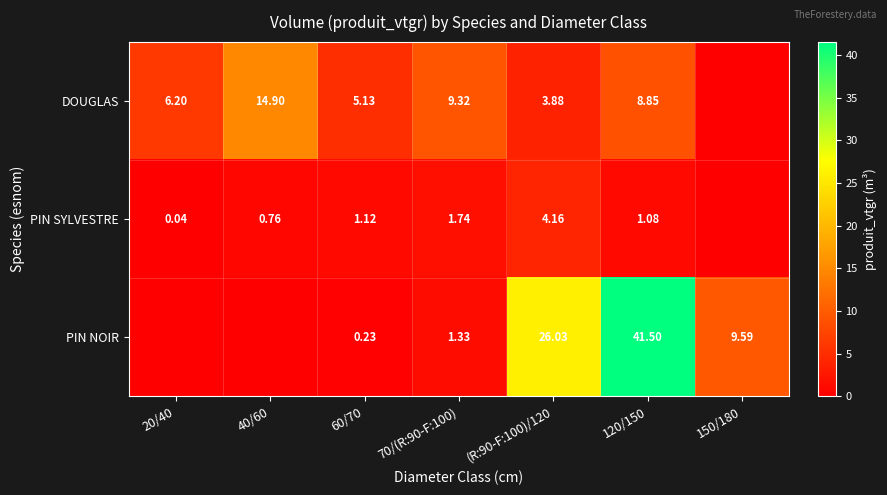

Is the value of PIN SYLVESTRE at 120/150 greater than the value of PIN NOIR at 60/70?

Yes